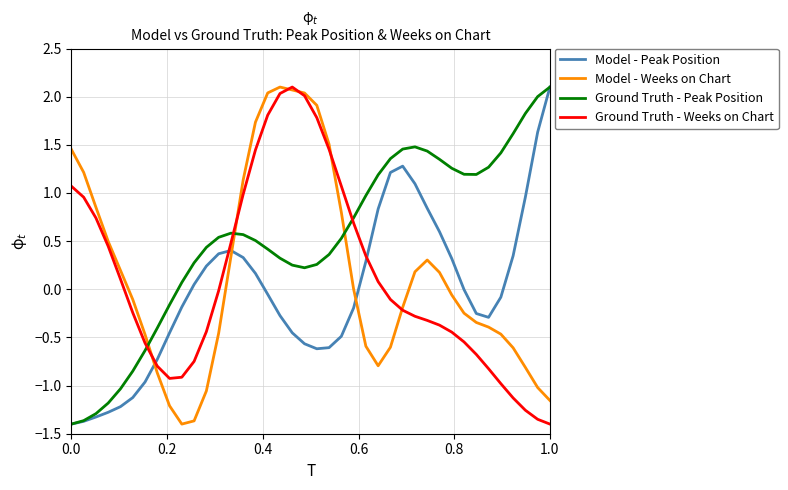

Which series ends up on top after the final intersection of Ground Truth - Peak Position and Ground Truth - Weeks on Chart?

Ground Truth - Peak Position